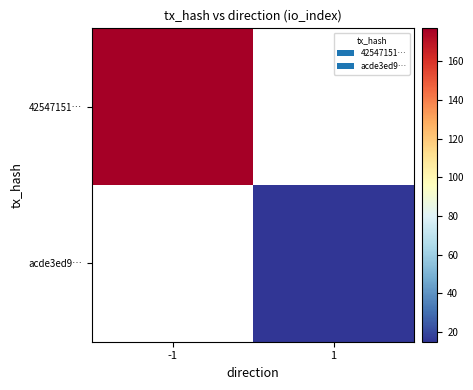

Which series has the widest spread of values?

42547151…